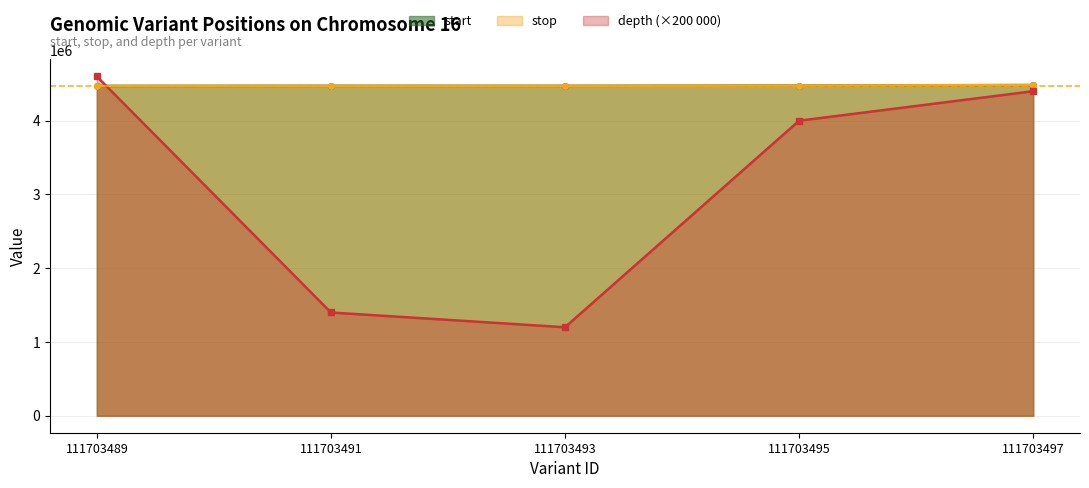

What is the difference between the maximum and minimum values in the start series?

11975